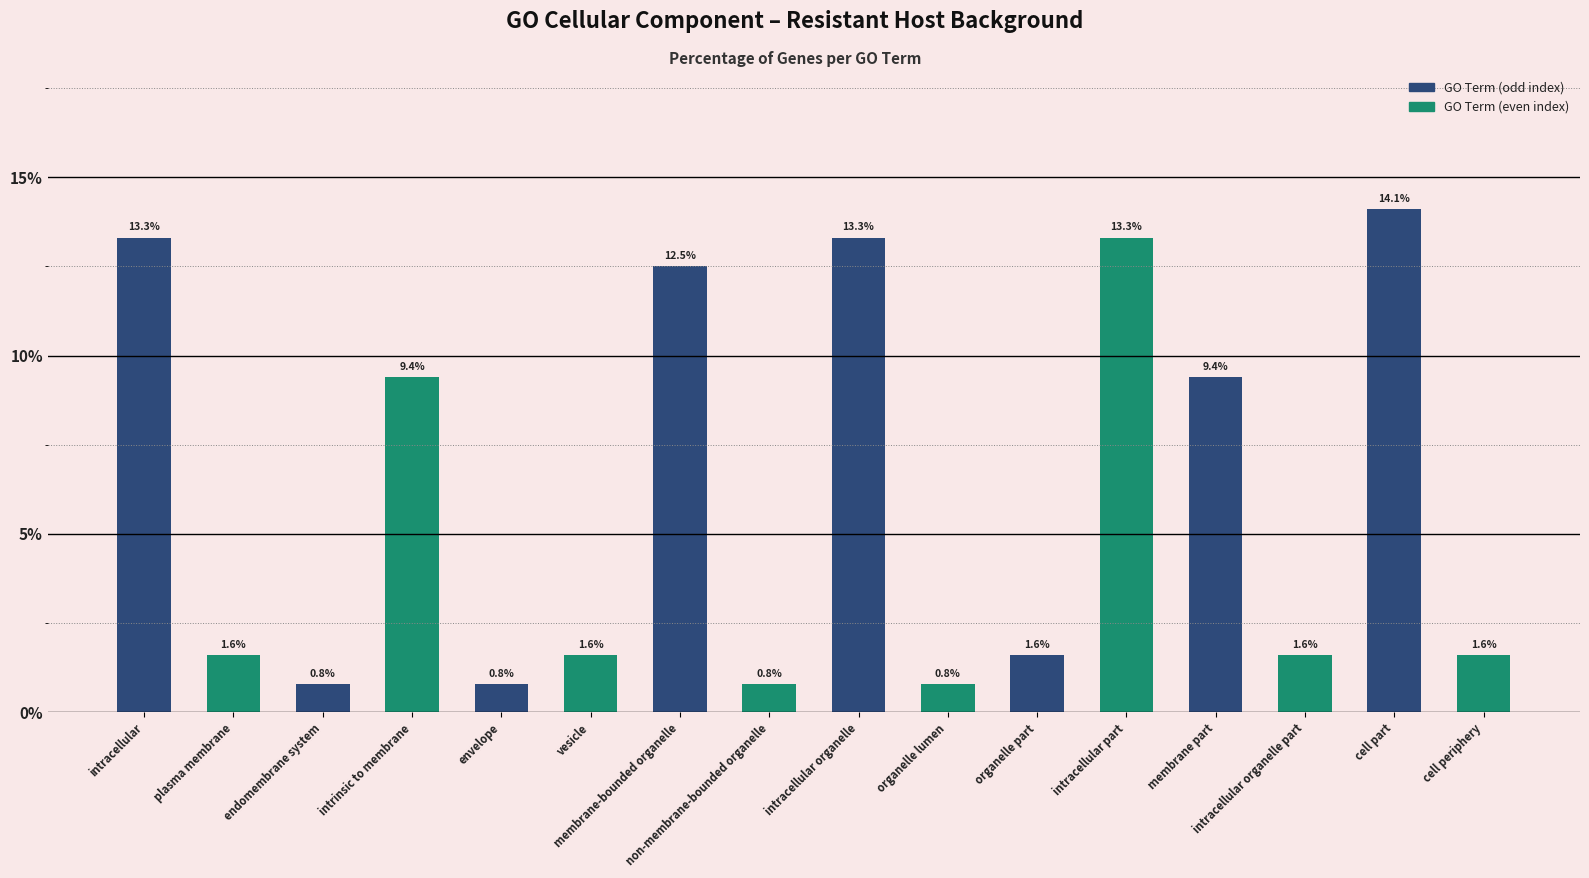

What is the label of the 13th bar from the left?

membrane part